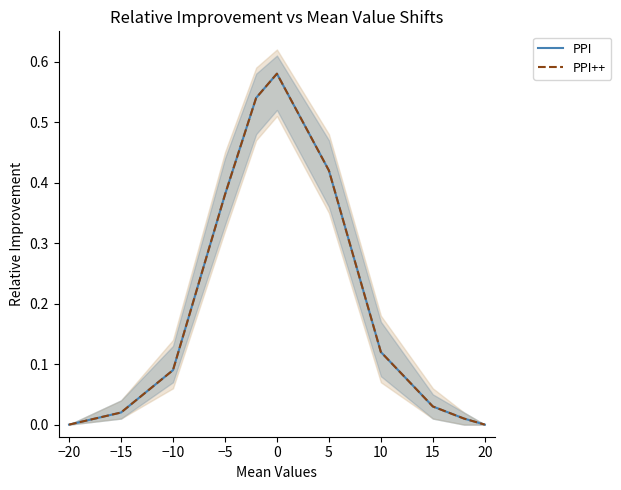

Rank the series by their maximum value, from lowest to highest.

PPI, PPI++